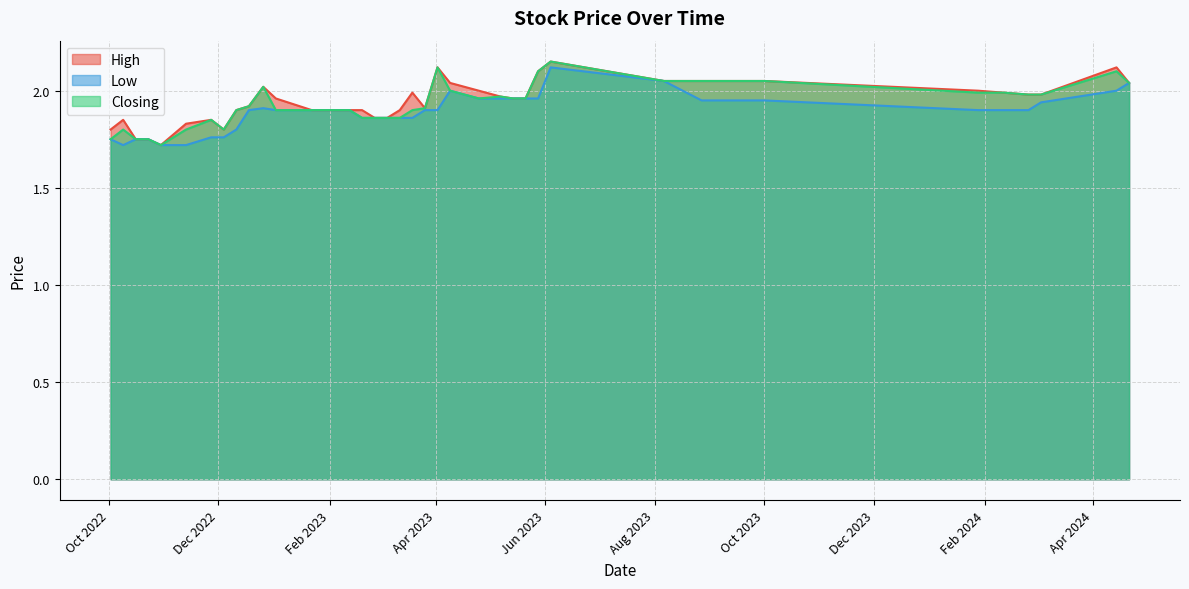

What is the lowest value of the High series?

1.7